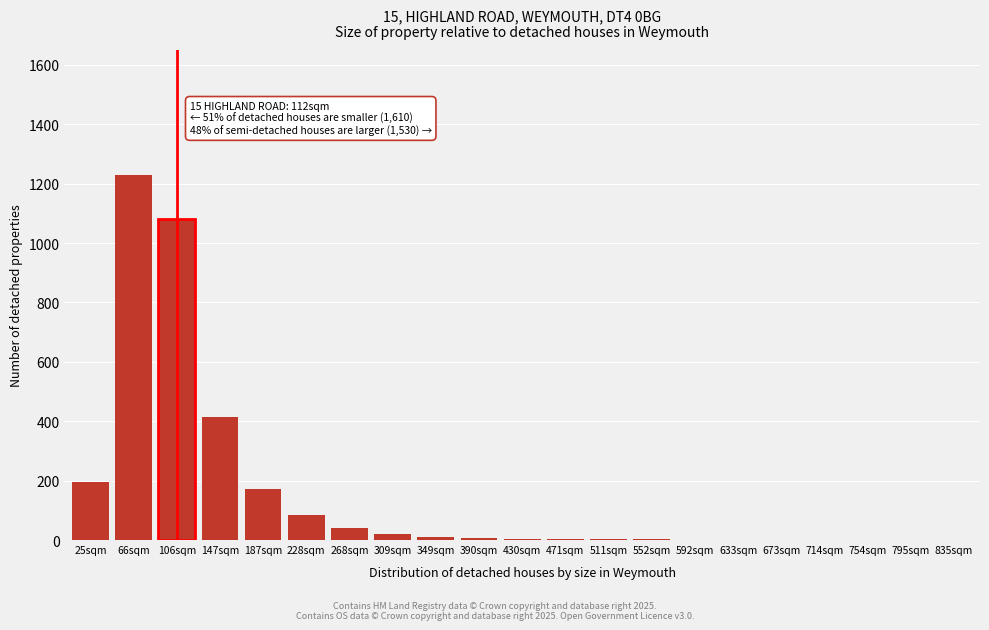

The value at 147sqm is 416. True or false?

True